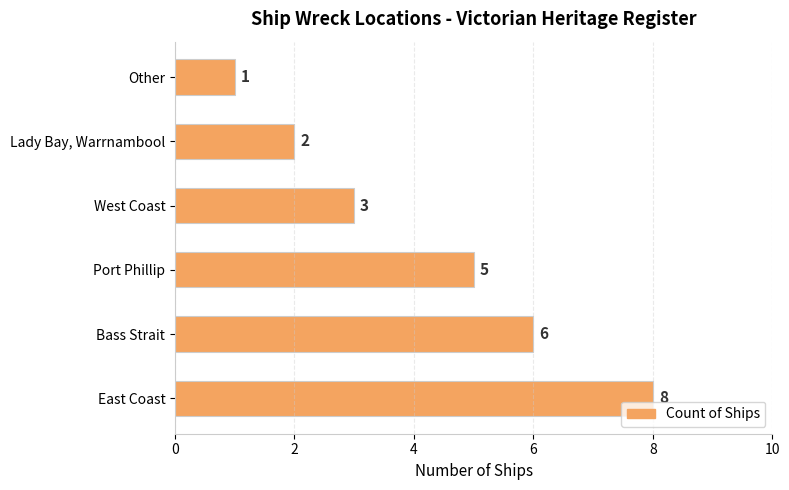

Reading bottom to top, extract all data points from this chart.

East Coast=8	Bass Strait=6	Port Phillip=5	West Coast=3	Lady Bay, Warrnambool=2	Other=1